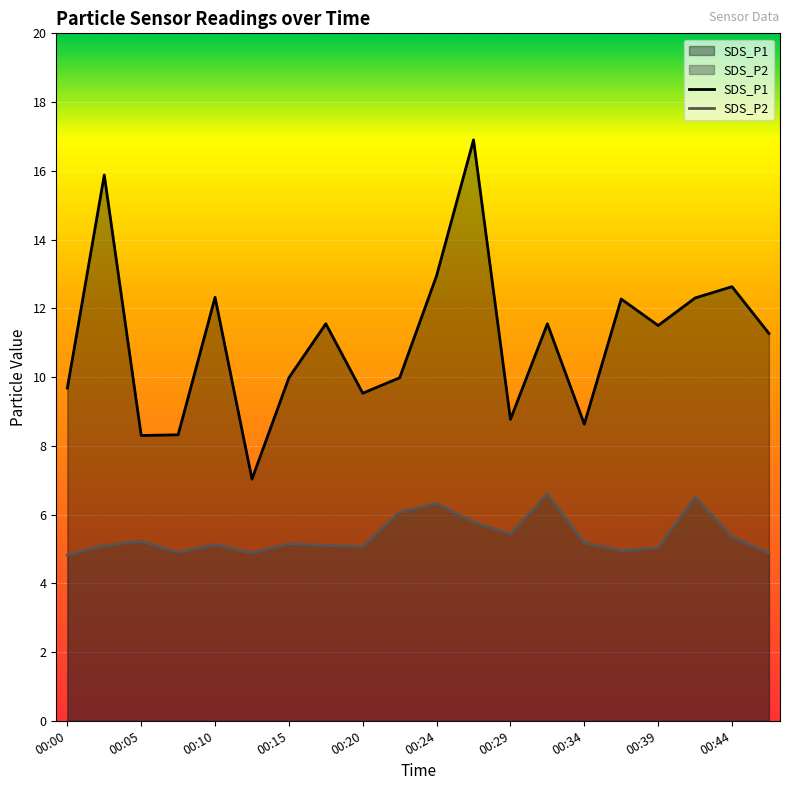

At which category is the sum across all series the highest?

00:27